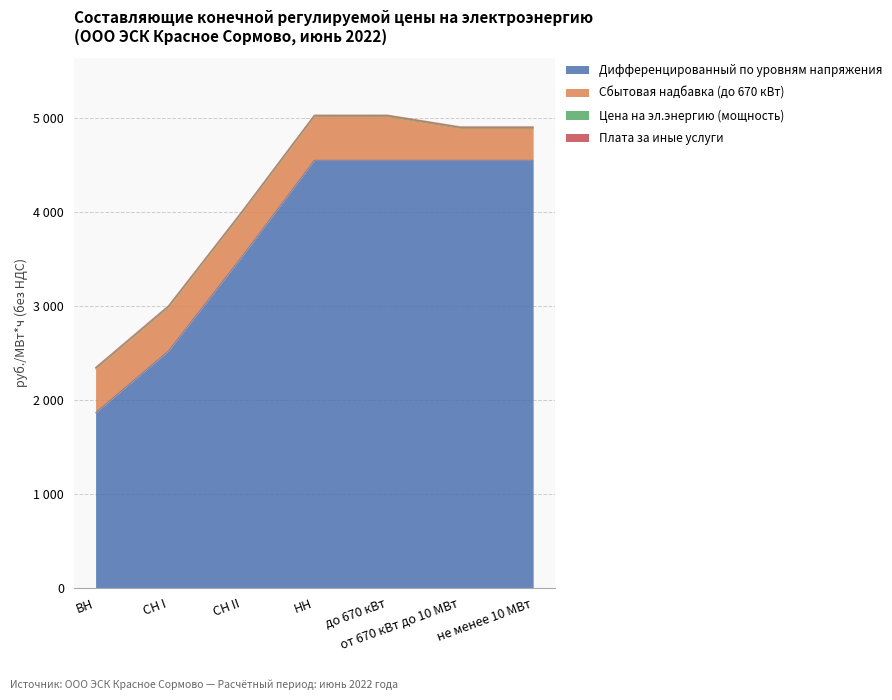

What is the sum of the Цена на эл.энергию (мощность) values at от 670 кВт до 10 МВт and СН I?

22.1